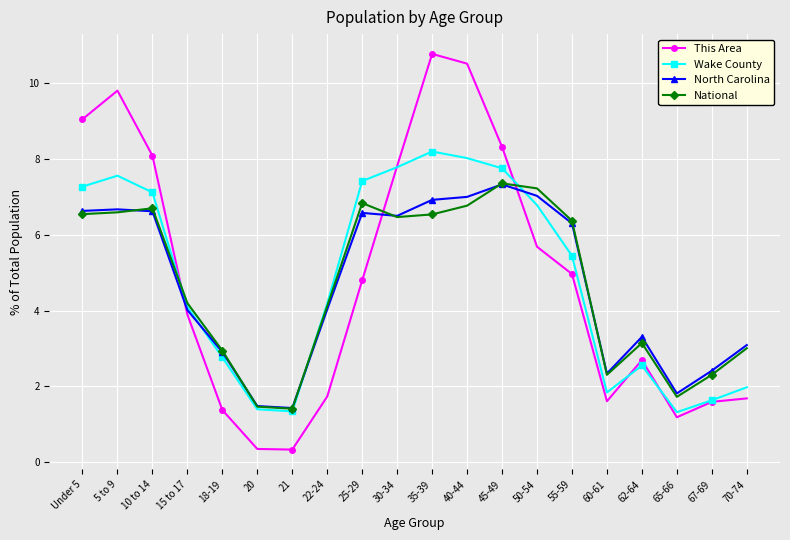

What is the highest value of the North Carolina series?

7.3